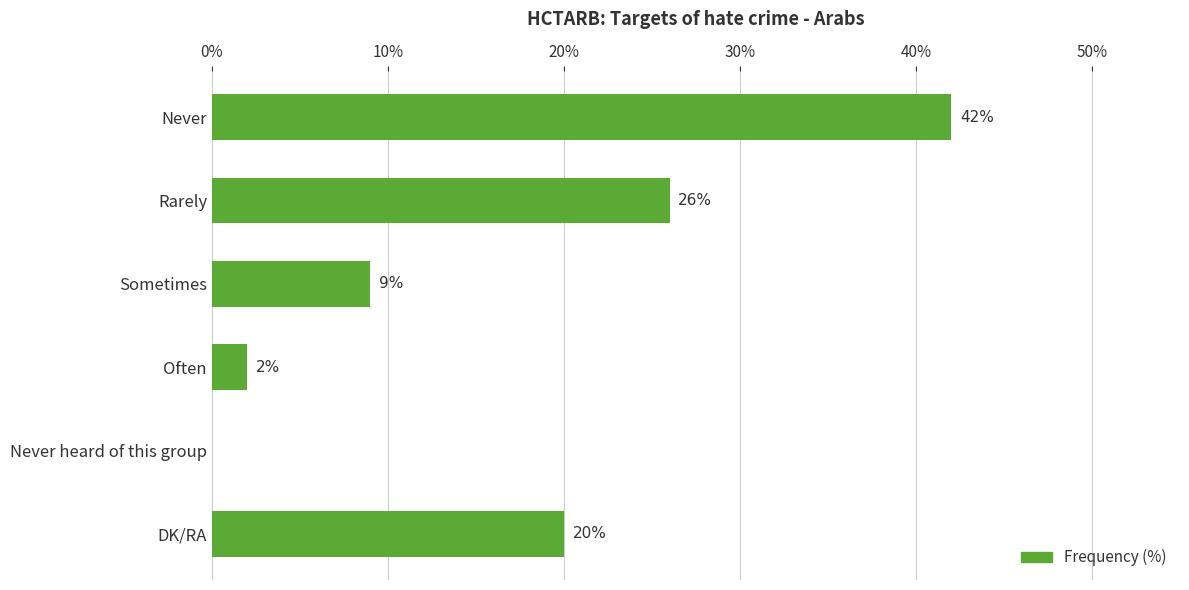

Reading bottom to top, extract all data points from this chart.

DK/RA=20	Never heard of this group=0	Often=2	Sometimes=9	Rarely=26	Never=42